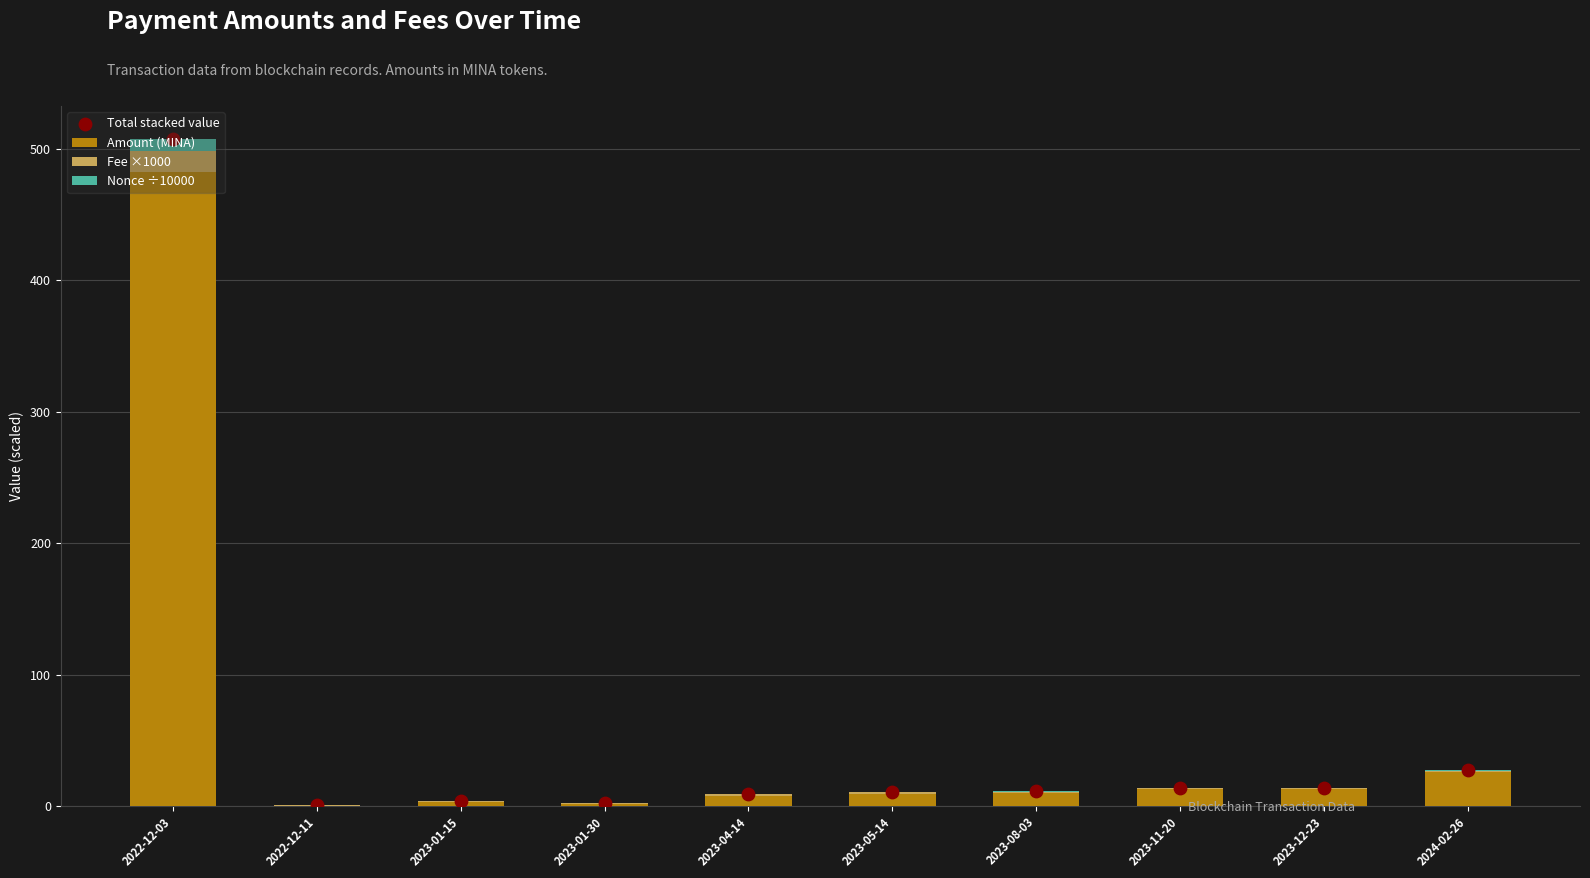

Which series has the largest total across all categories?

Total stacked value